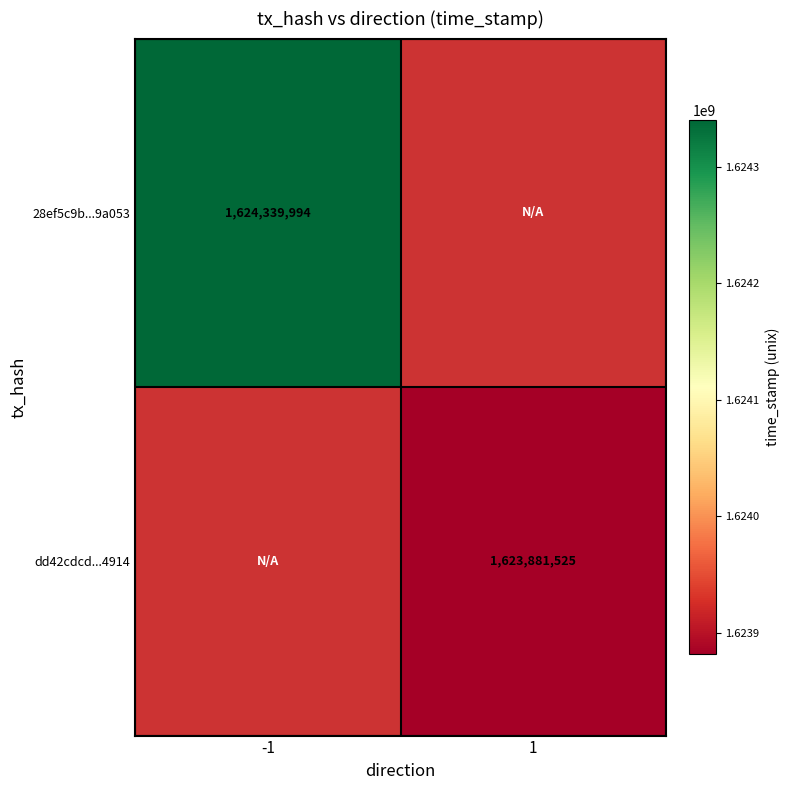

How many series are shown in this chart?

2